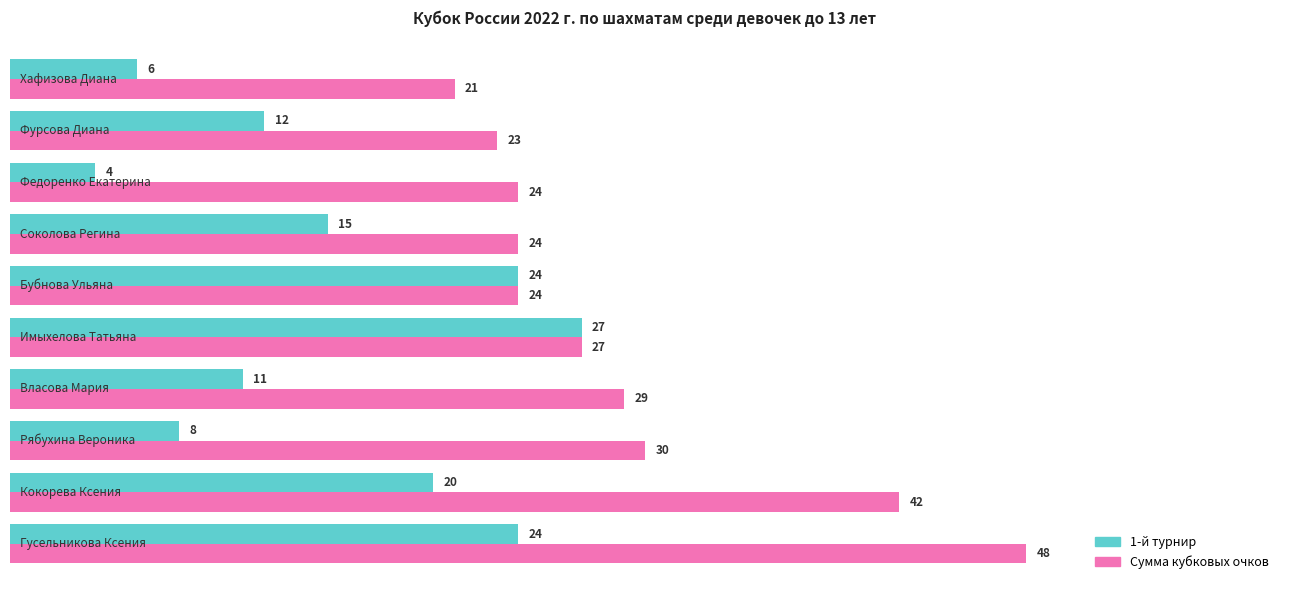

List the series in order of their overall mean, highest first.

Сумма кубковых очков, 1-й турнир